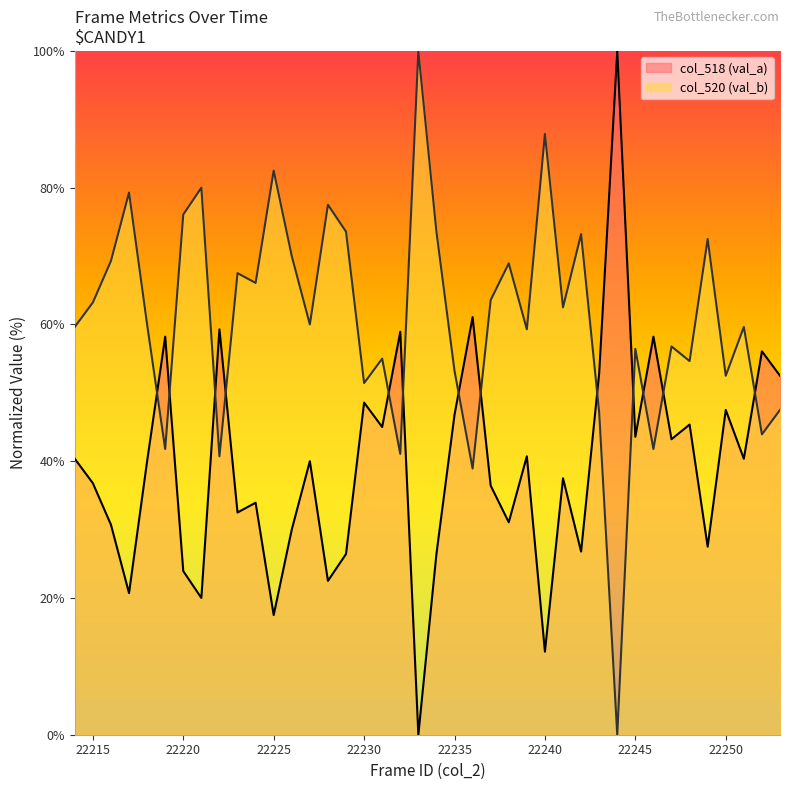

Rank the series by their average value, from lowest to highest.

col_518 (val_a), col_520 (val_b)